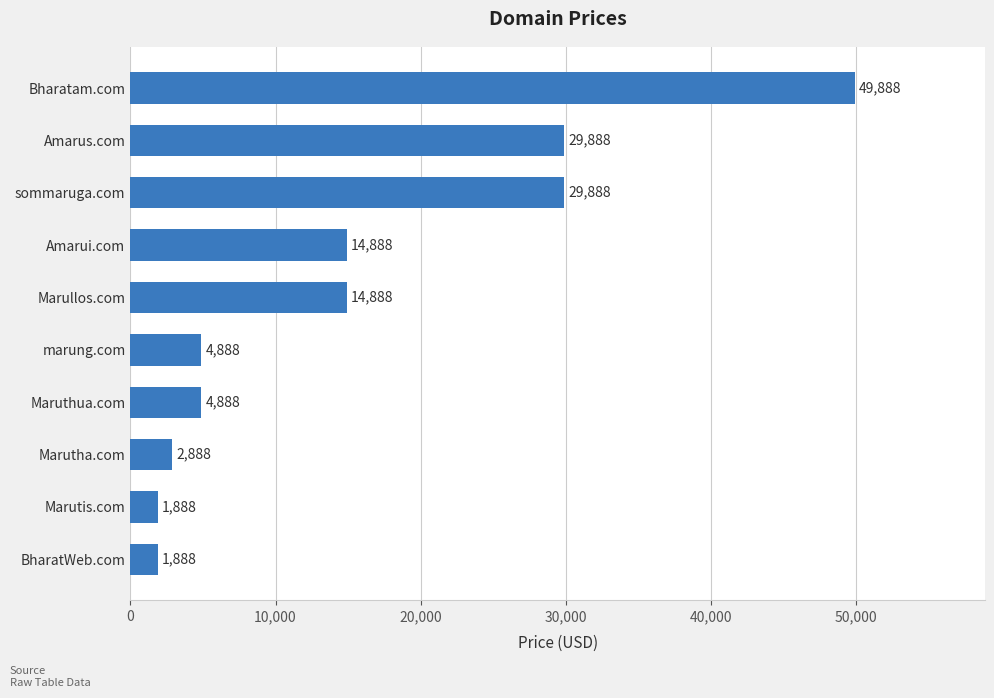

The value at sommaruga.com is 29888. True or false?

True